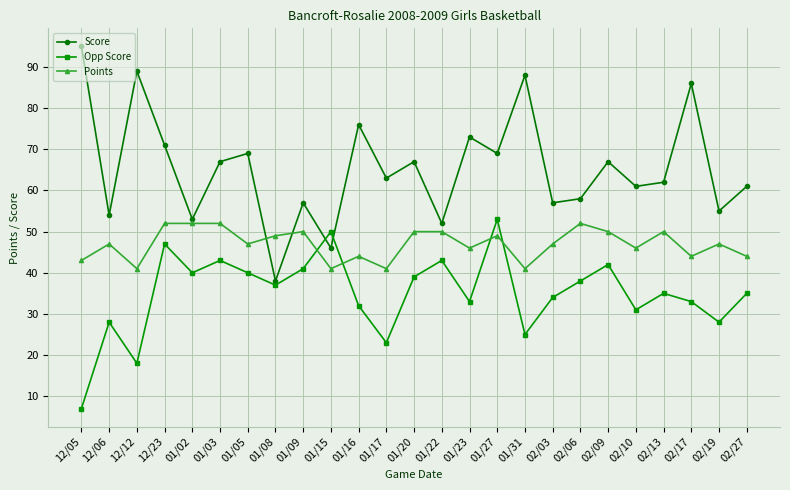

Reading left to right, what are all the values shown in this chart?

Score: 95	54	89	71	53	67	69	38	57	46	76	63	67	52	73	69	88	57	58	67	61	62	86	55	61
Opp Score: 7	28	18	47	40	43	40	37	41	50	32	23	39	43	33	53	25	34	38	42	31	35	33	28	35
Points: 43	47	41	52	52	52	47	49	50	41	44	41	50	50	46	49	41	47	52	50	46	50	44	47	44